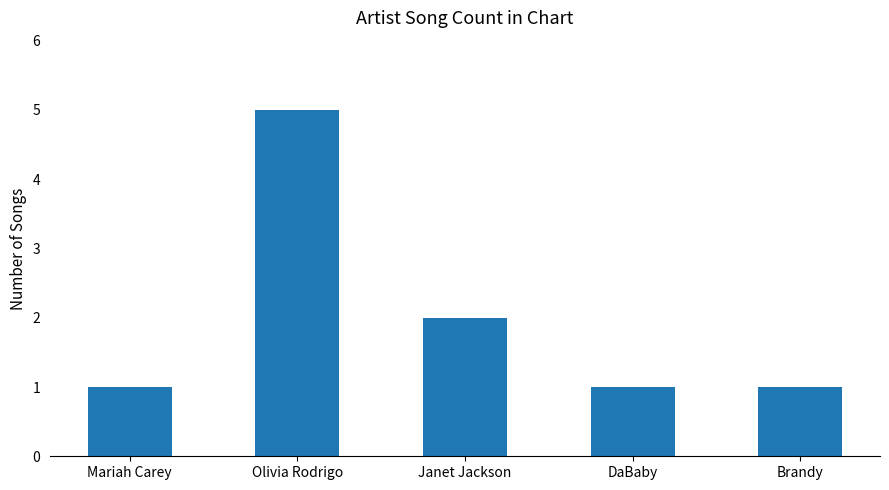

Are the bars grouped side by side (vs. stacked)?

No